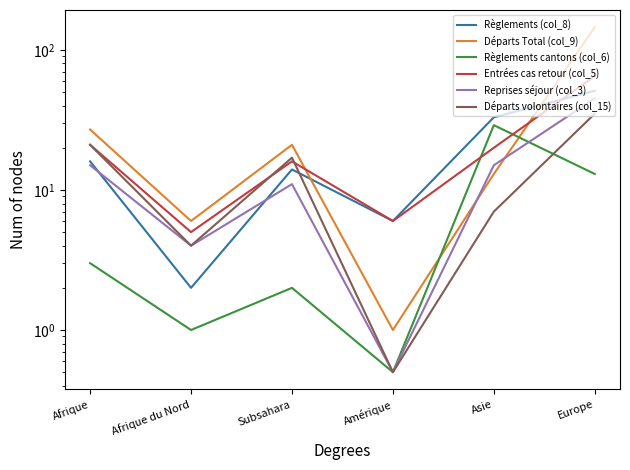

Between Afrique and Afrique du Nord, which series saw the biggest shift?

Départs Total (col_9)